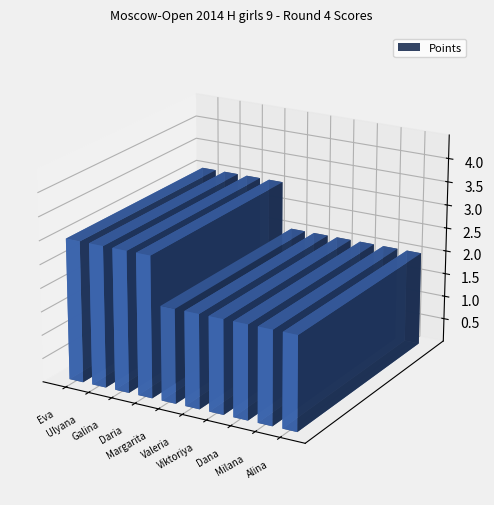

Which has a higher value, Gaer Margarita or Mironenko Galina?

Mironenko Galina